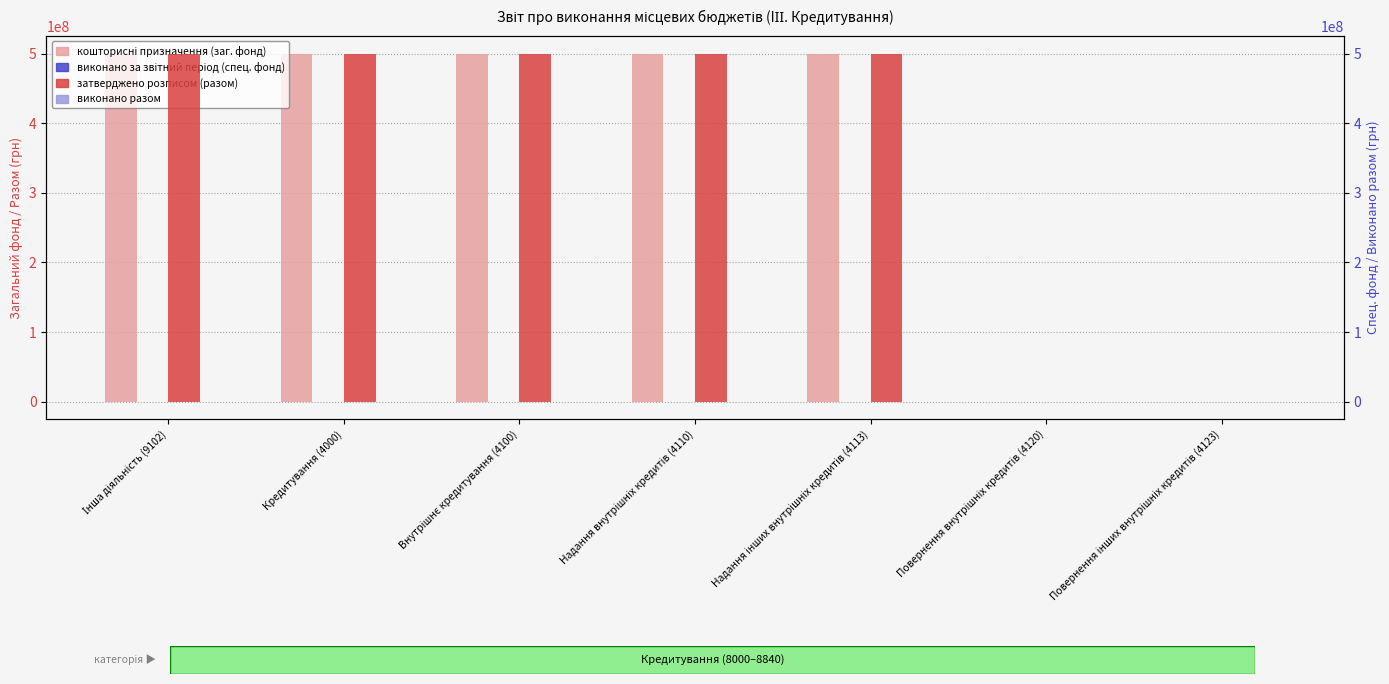

At how many categories does at least one series exceed 267021481?

5